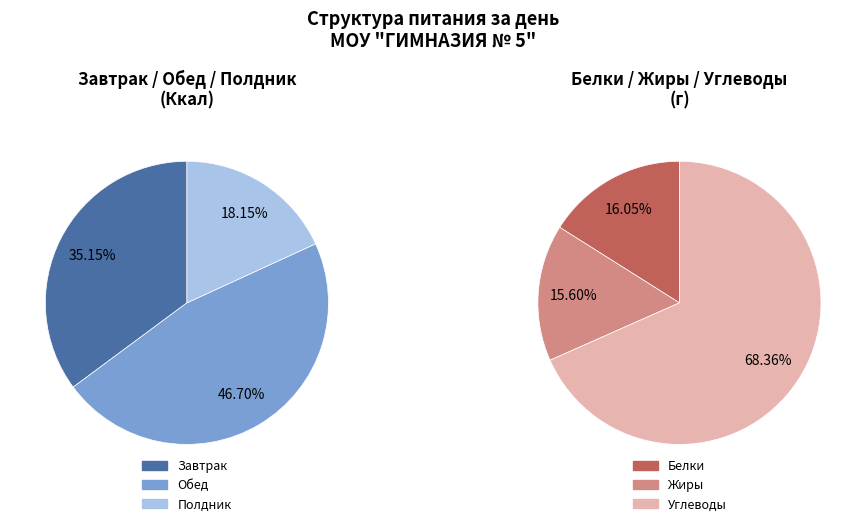

What is the ratio of the value at Полдник to the value at Завтрак?

0.5